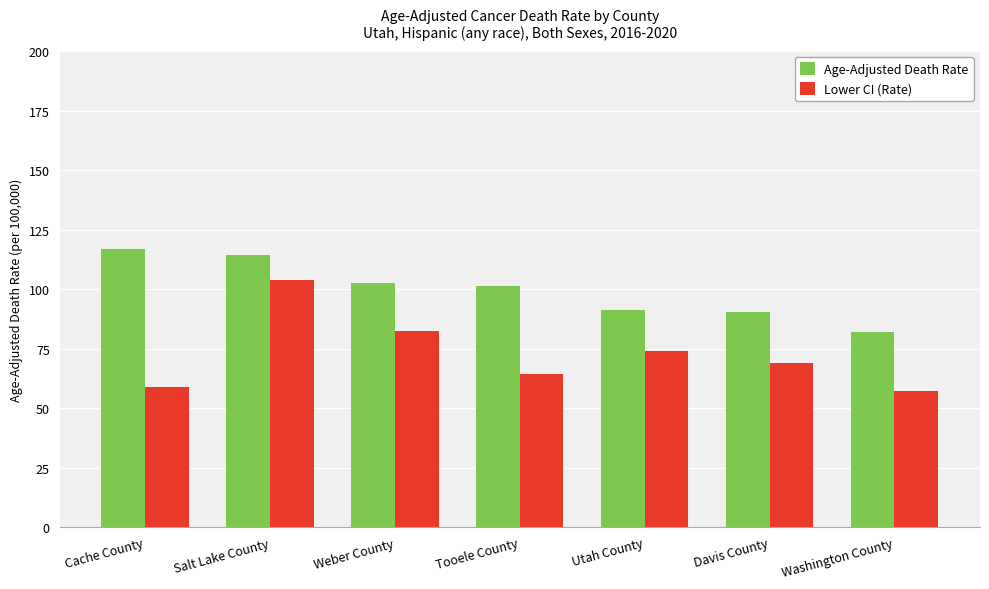

Are the bars horizontal?

No